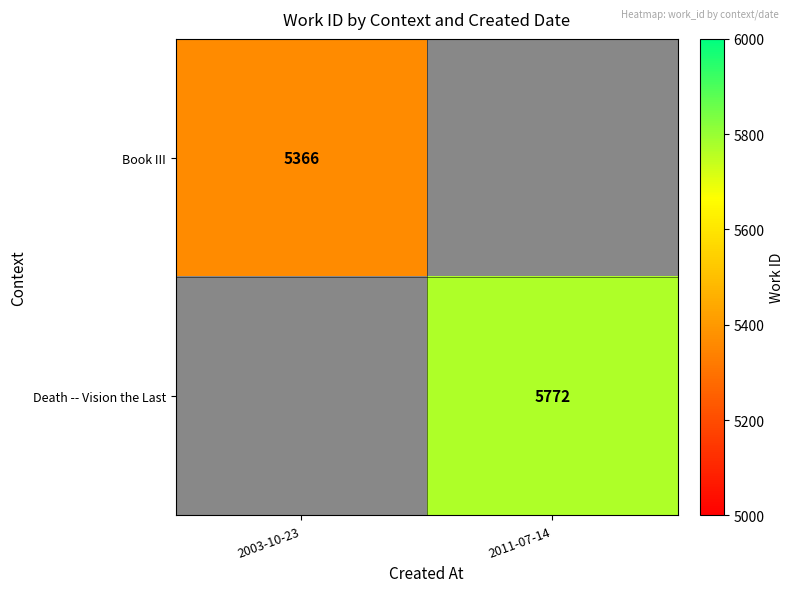

What is the smallest value displayed?

5366.0